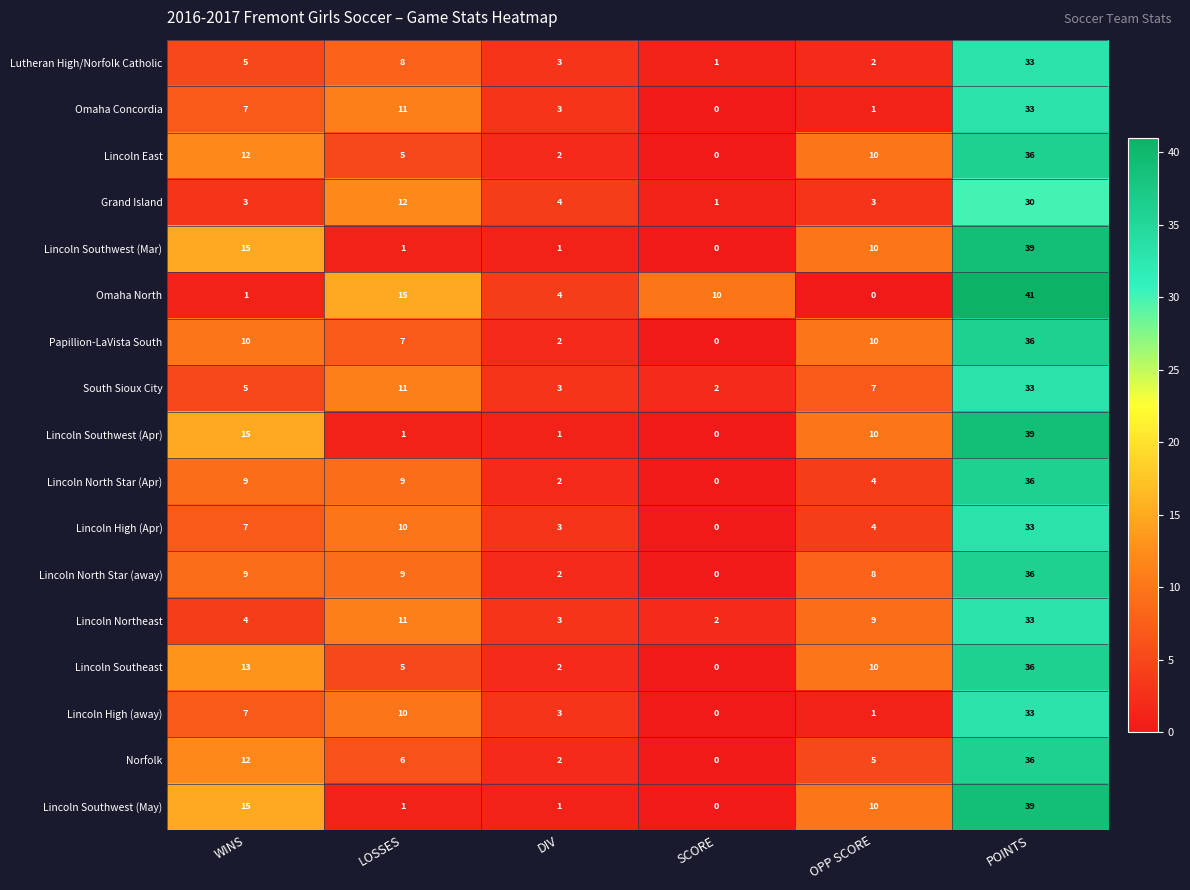

Where does the South Sioux City series first go above 7?

LOSSES